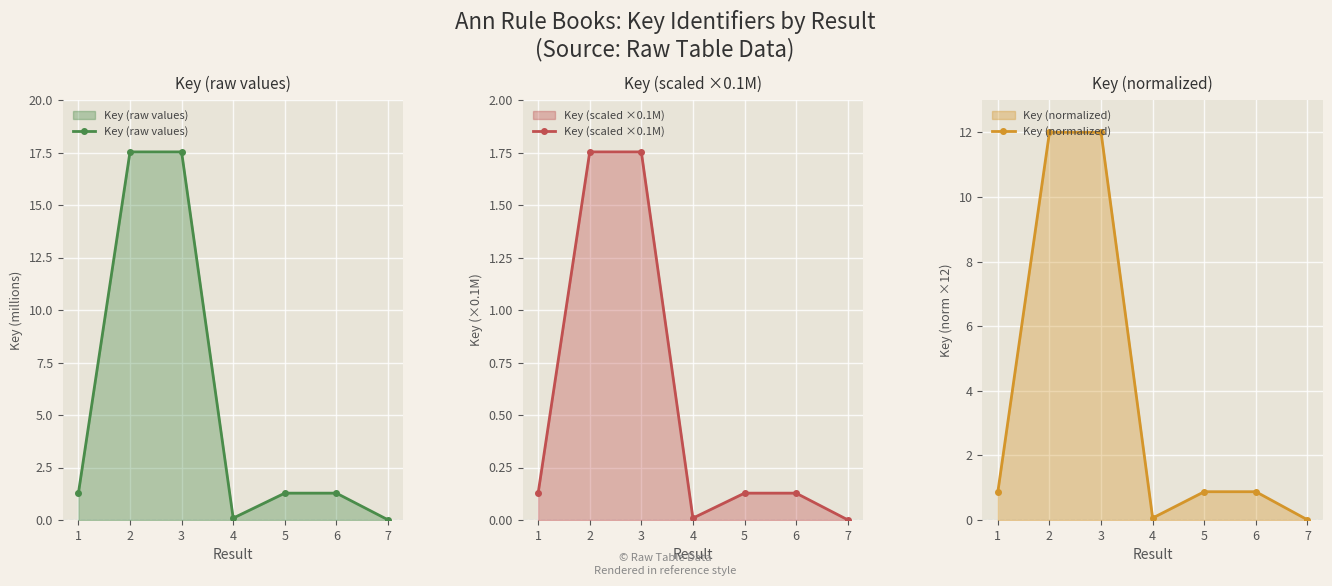

At which label is Key (raw values) closest to 8?

1